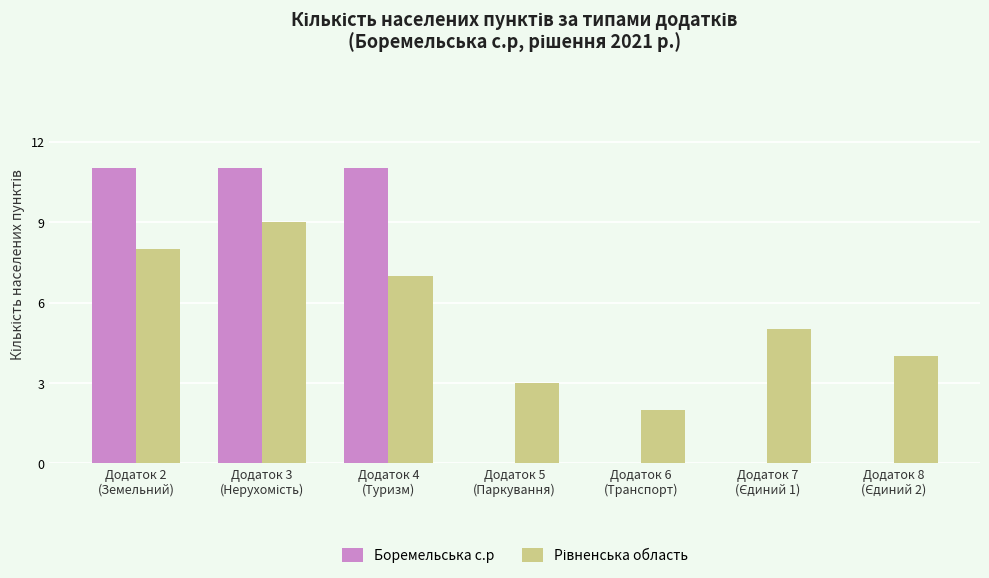

What is the sum of all Боремельська с.р values?

33